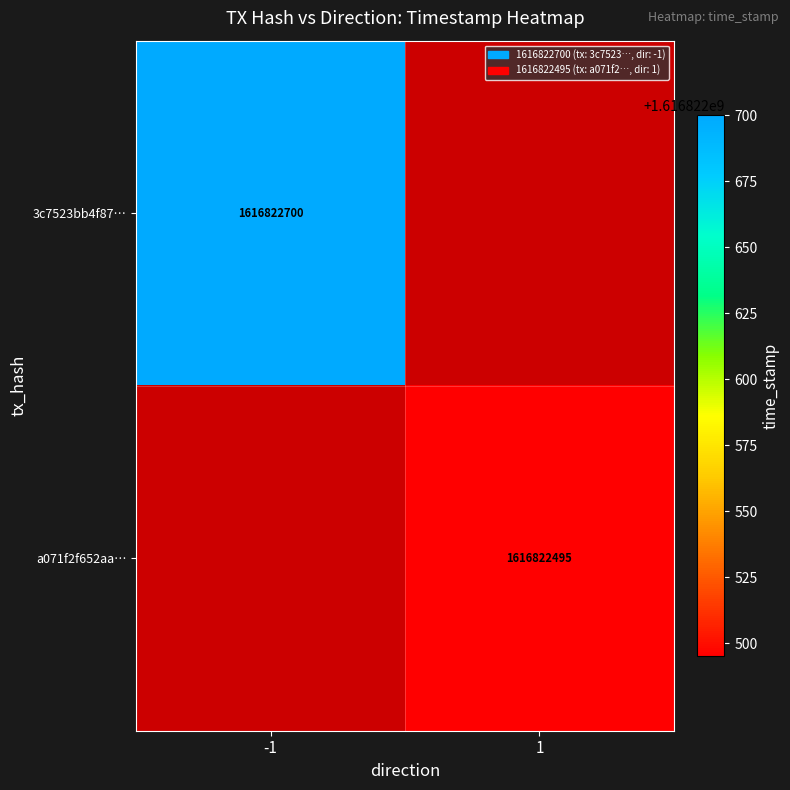

Which series has the widest spread of values?

3c7523bb4f87672d09acbf3cc609f915b0076cb